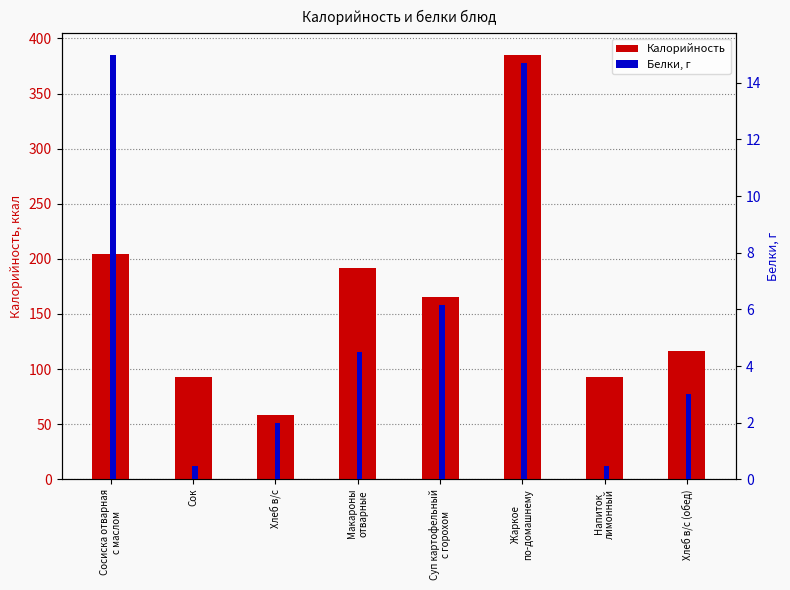

Reading left to right, extract all data points from this chart.

Калорийность: Сосиска отварная
с маслом=204.6	Сок=93.0	Хлеб в/с=58.0	Макароны
отварные=191.7	Суп картофельный
с горохом=165.3	Жаркое
по-домашнему=385.4	Напиток
лимонный=93.0	Хлеб в/с (обед)=116.0
Белки, г: Сосиска отварная
с маслом=15.0	Сок=0.5	Хлеб в/с=2.0	Макароны
отварные=4.5	Суп картофельный
с горохом=6.1	Жаркое
по-домашнему=14.7	Напиток
лимонный=0.5	Хлеб в/с (обед)=3.0